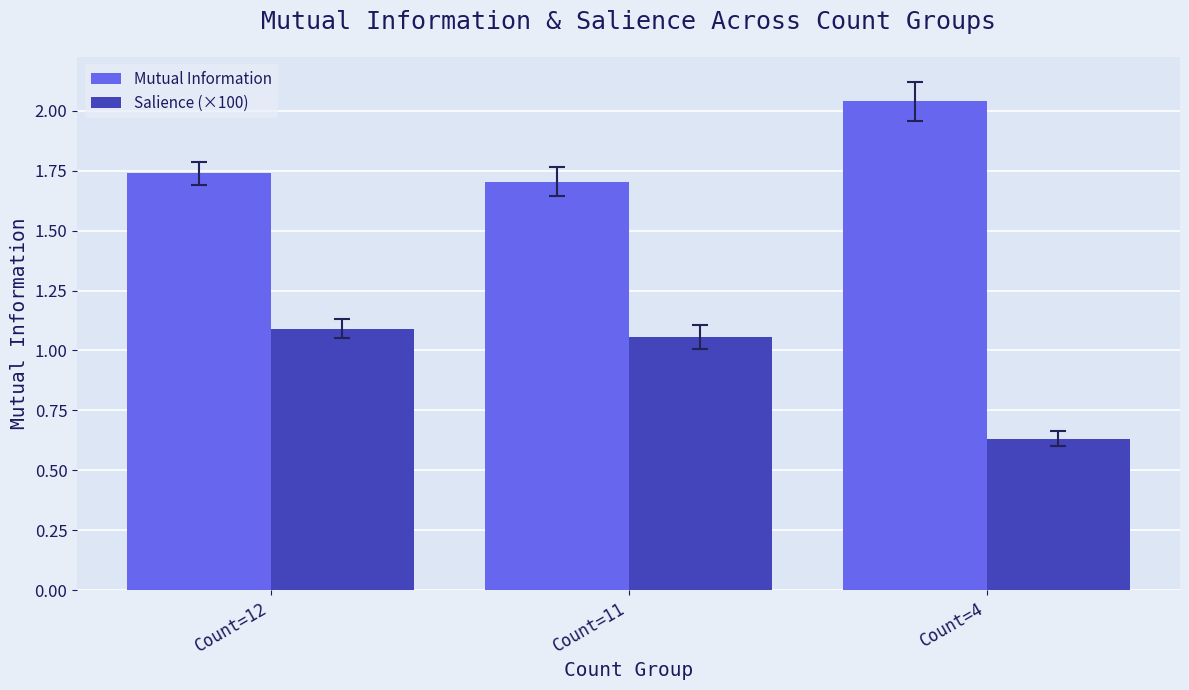

At how many categories does at least one series exceed 0?

3